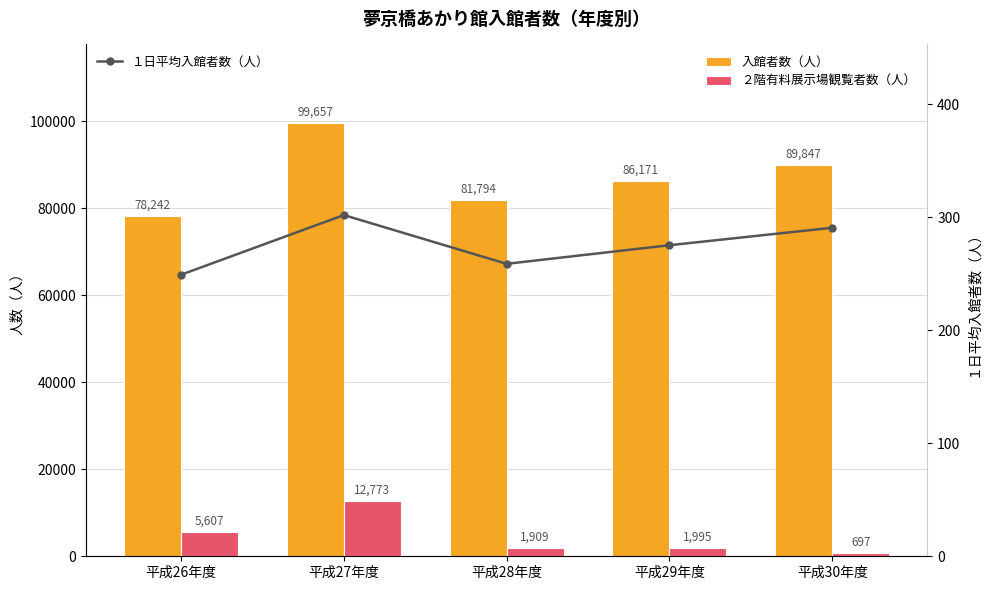

How many groups of bars are there?

5